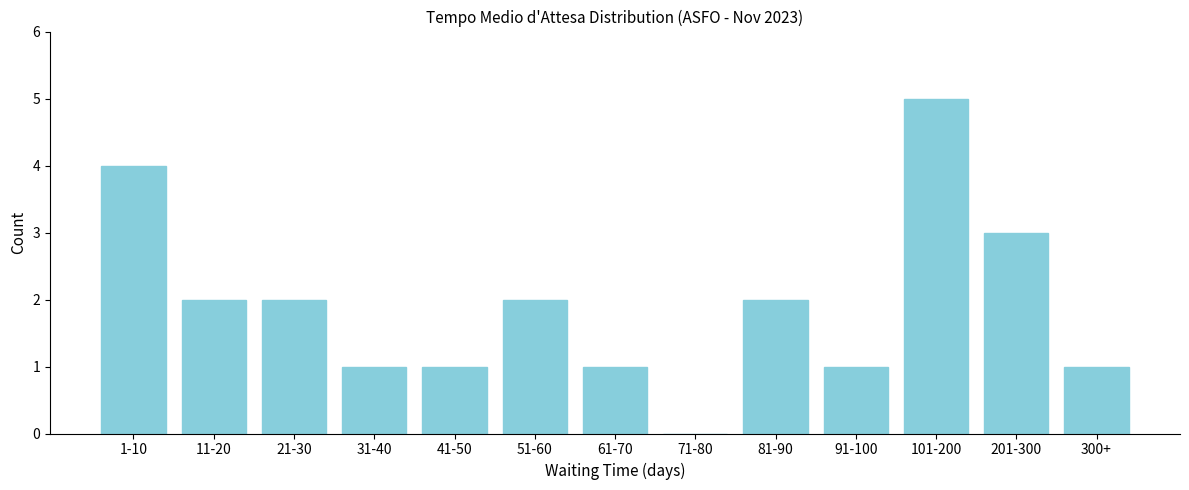

Reading right to left, list all the values displayed in this chart.

300+=1	201-300=3	101-200=5	91-100=1	81-90=2	71-80=0	61-70=1	51-60=2	41-50=1	31-40=1	21-30=2	11-20=2	1-10=4